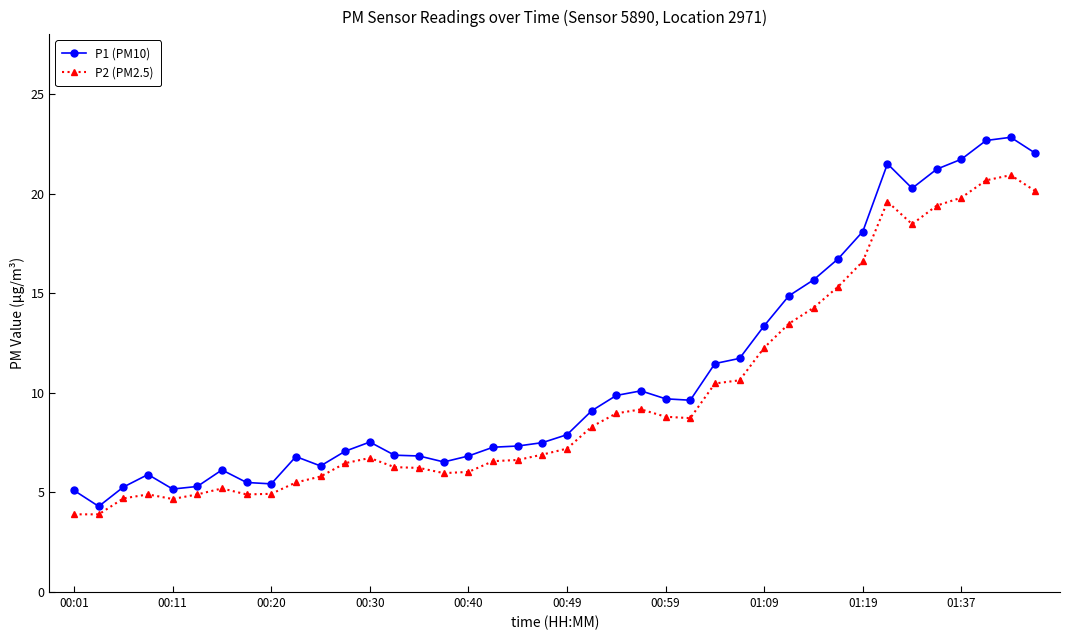

True or false: P2 (PM2.5) has more than 0 points higher than both neighbors.

True